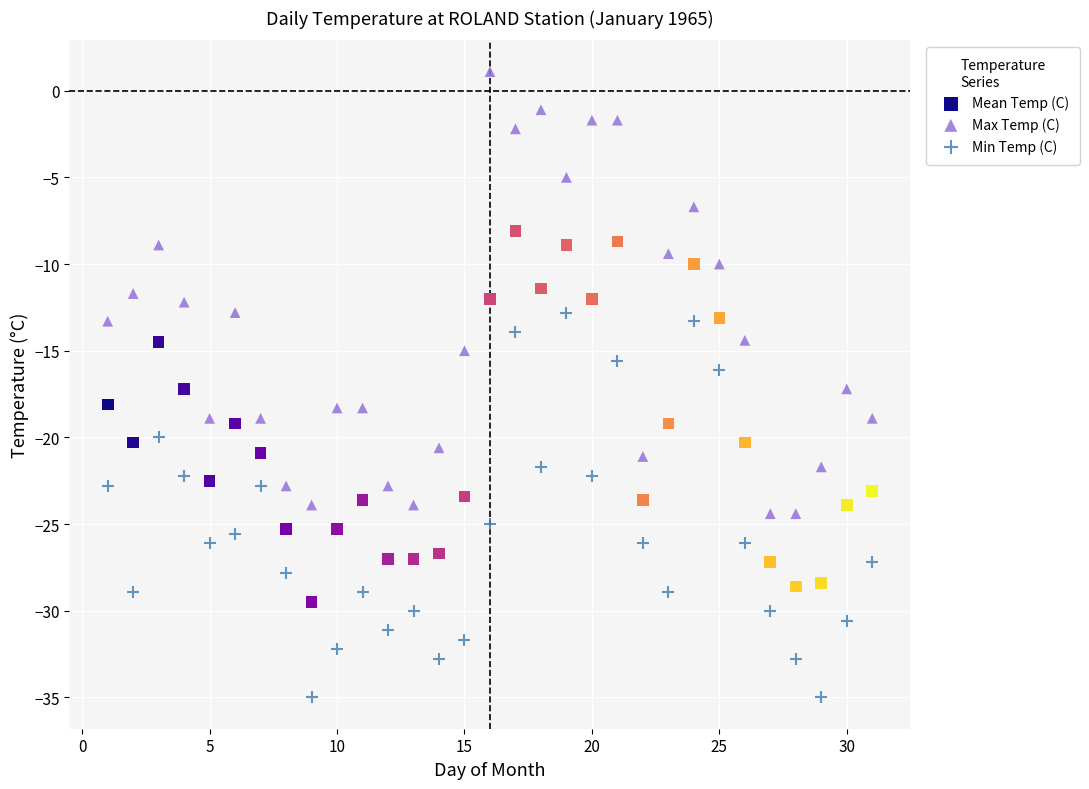

Which series contains the lowest Y value?

Min Temp (C)